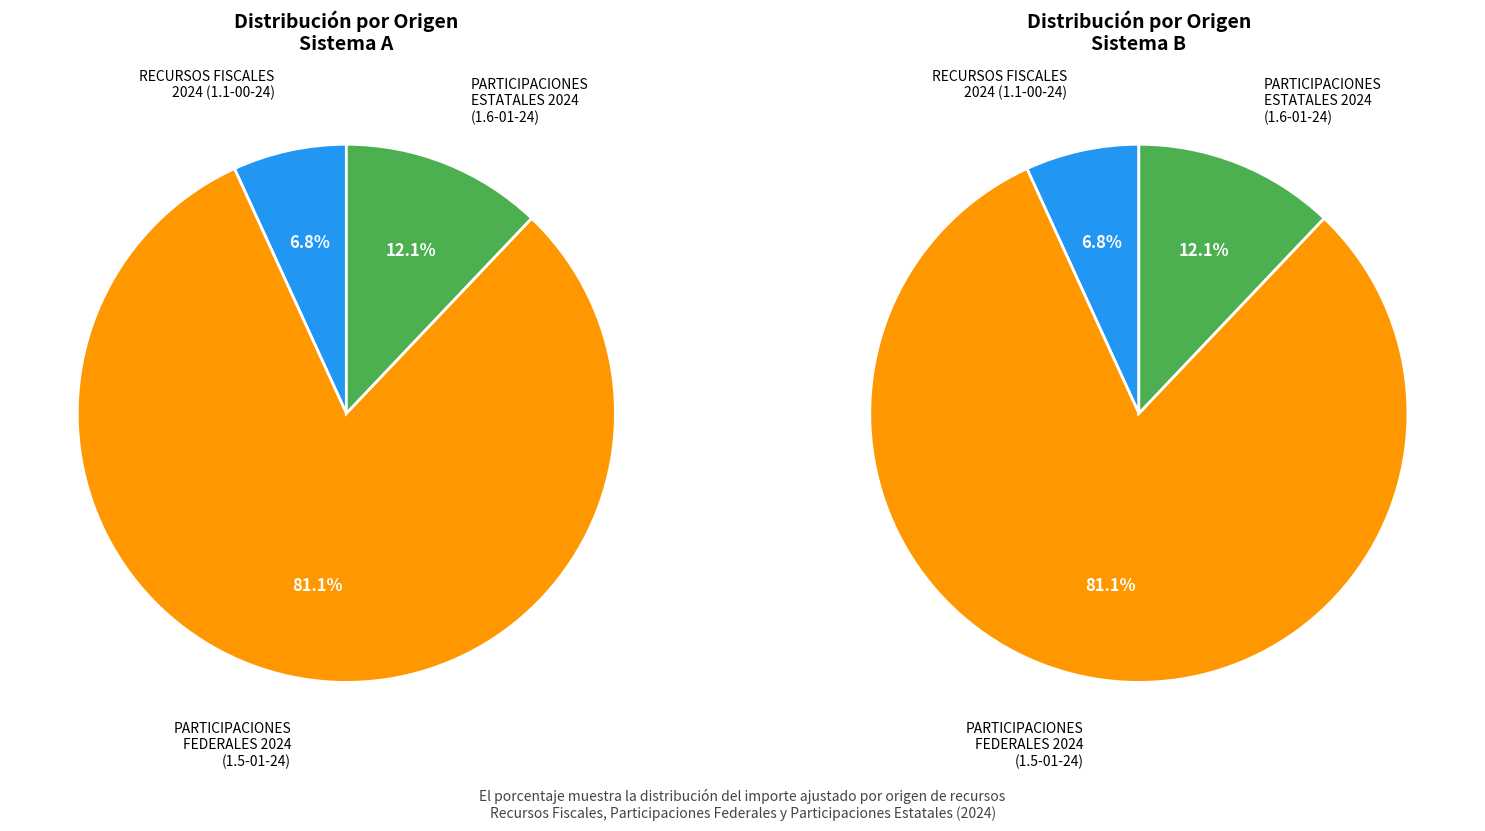

Does any single category account for the majority?

Yes